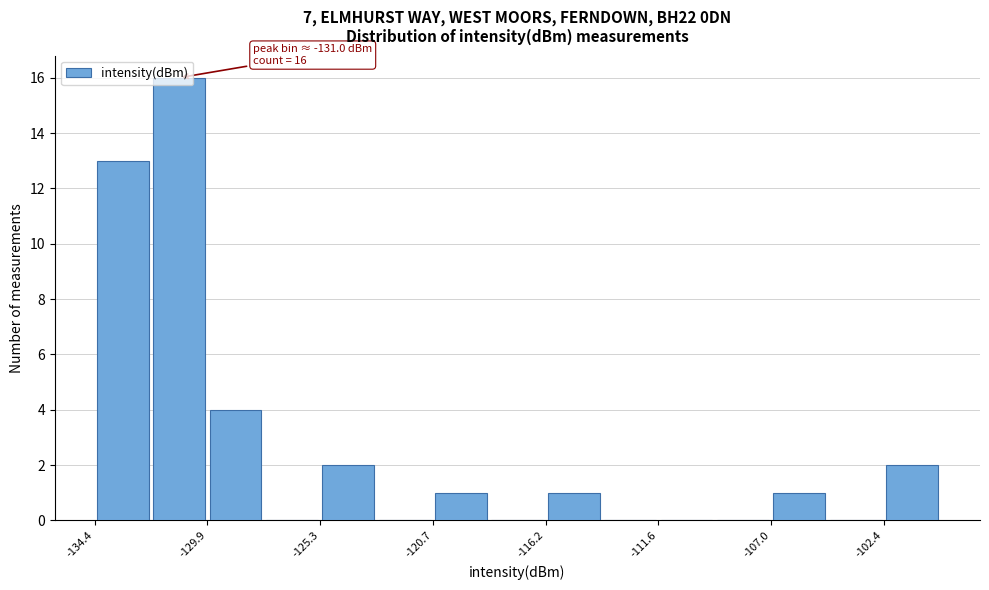

Which range on the x-axis has the tallest bar?

-132.0 to -130.0